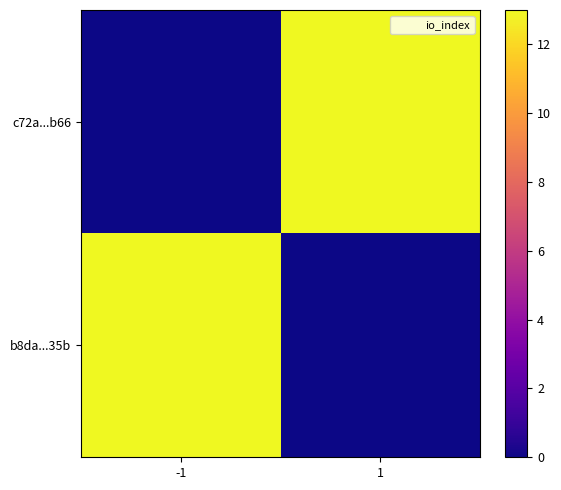

At how many categories does at least one series exceed 12?

2